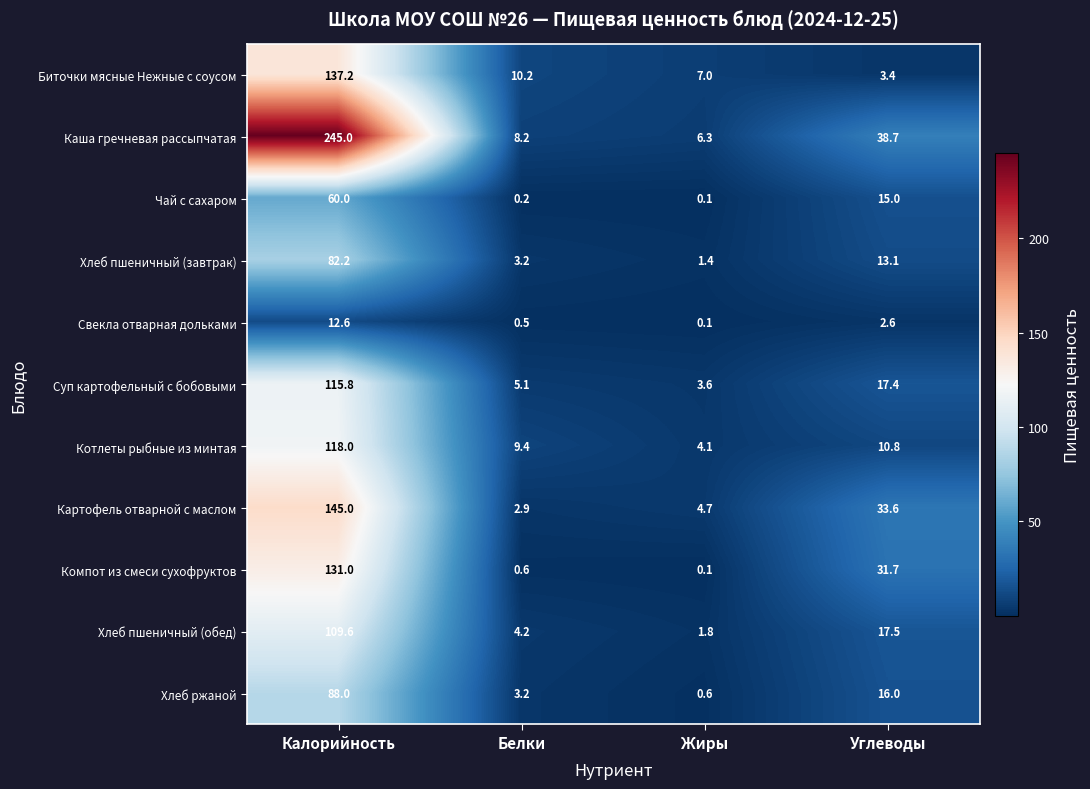

What is the sum of all Хлеб ржаной values?

107.8